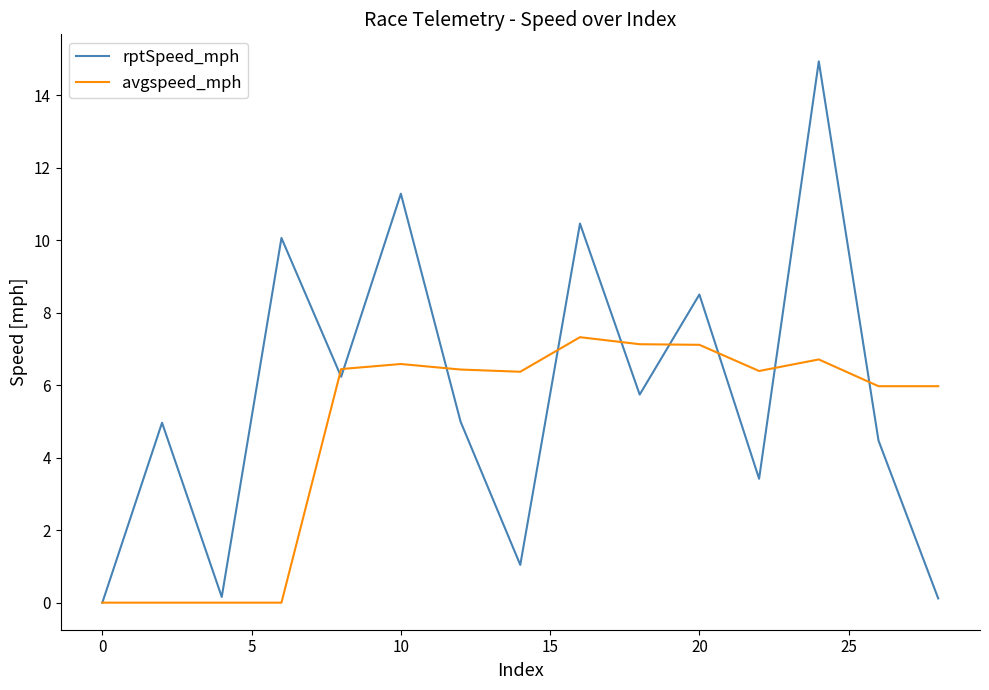

Rank the series by their maximum value, from lowest to highest.

avgspeed_mph, rptSpeed_mph